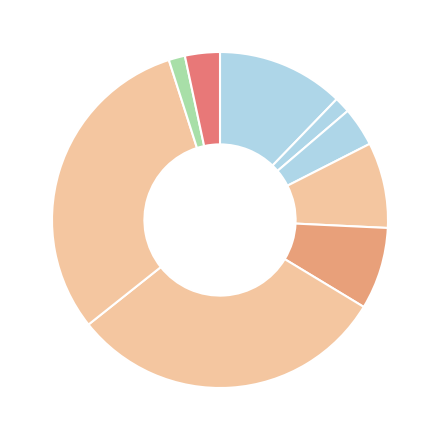

Rank the categories by value from lowest to highest.

Чай с сахаром (завтрак), Чай с сахаром (обед), Хлеб рж., Хлеб пш., Помидоры свежие, Яблоки, Каша мол. пшенная, Суп картофельный с рисом и мясом, Птица тушен. в соусе